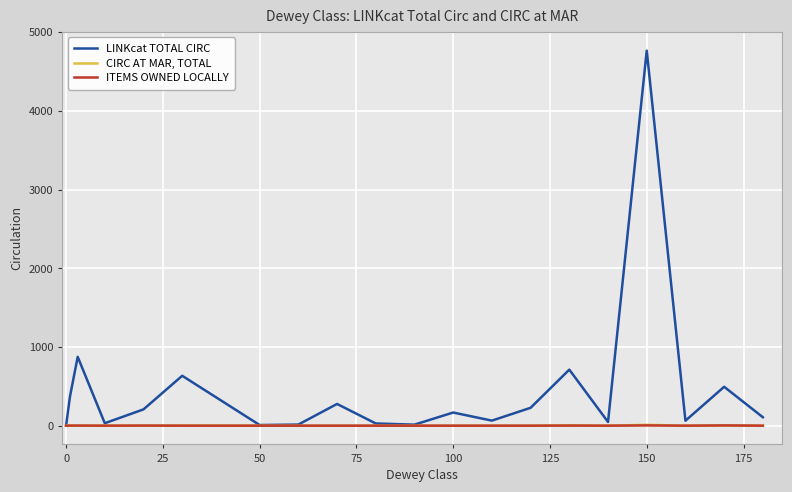

Rank the series by their maximum value, from highest to lowest.

LINKcat TOTAL CIRC, CIRC AT MAR, TOTAL, ITEMS OWNED LOCALLY